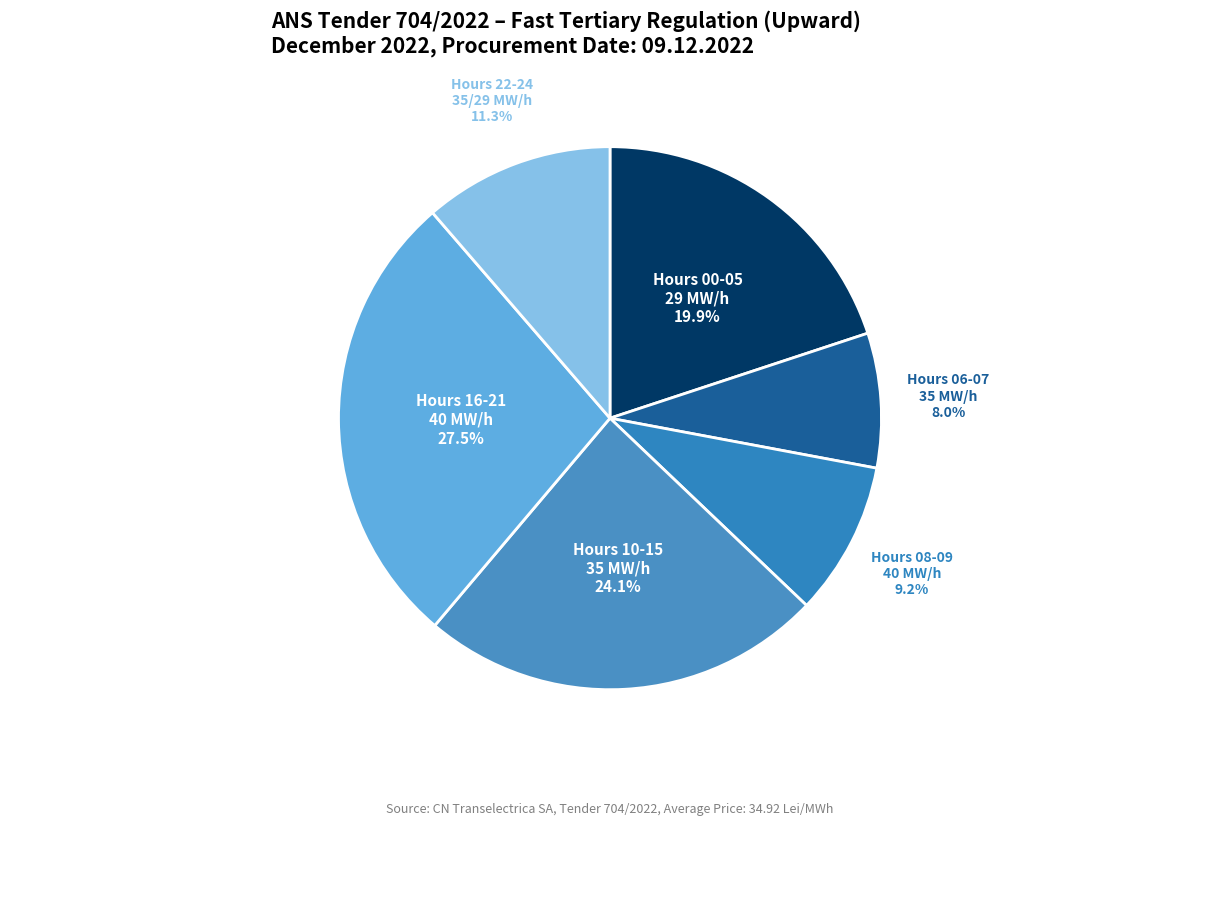

To the nearest percent, what is the average slice percentage?

17%